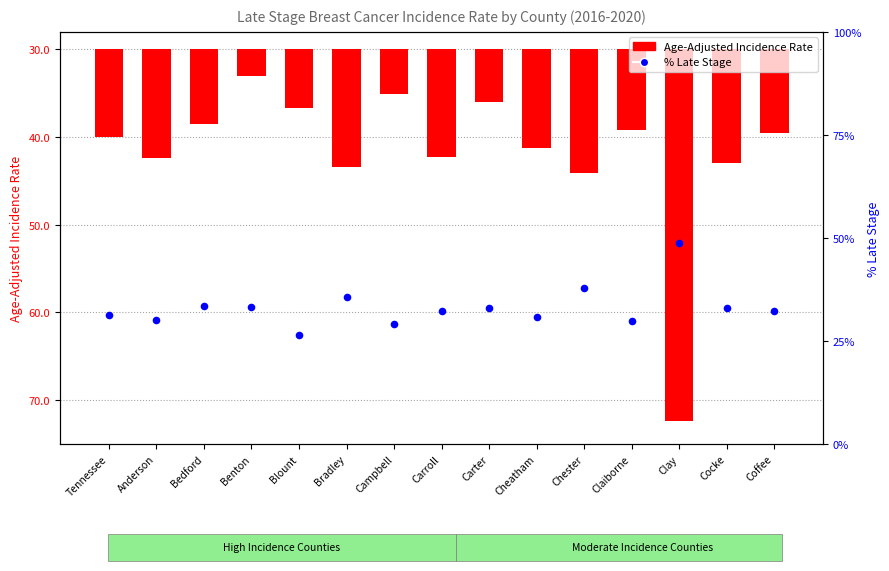

At which category is the sum across all series the highest?

Clay